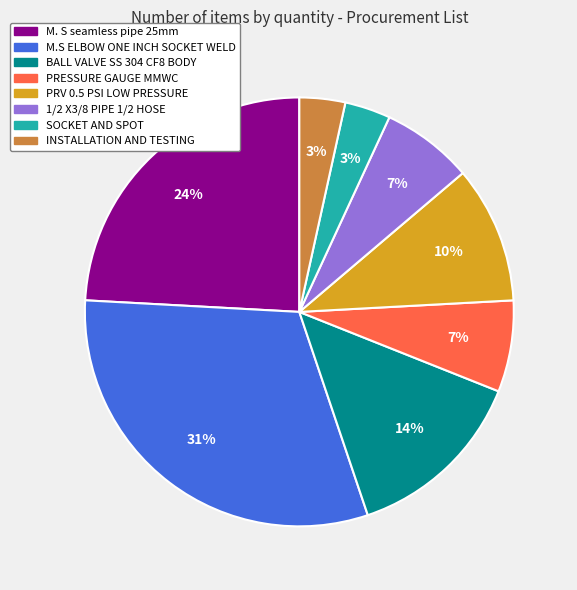

What is the largest slice in the pie chart?

M.S ELBOW ONE INCH SOCKET WELD